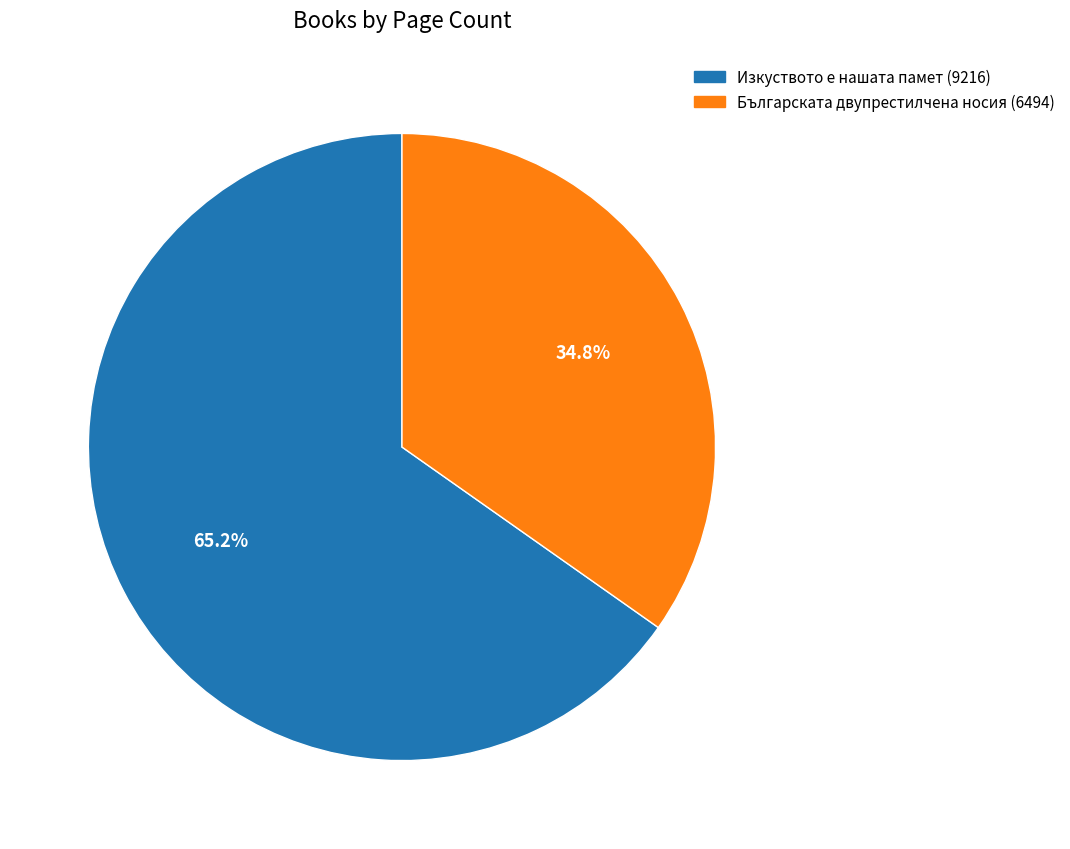

Which category has the smallest portion of the pie?

Българската двупрестилчена носия (6494)